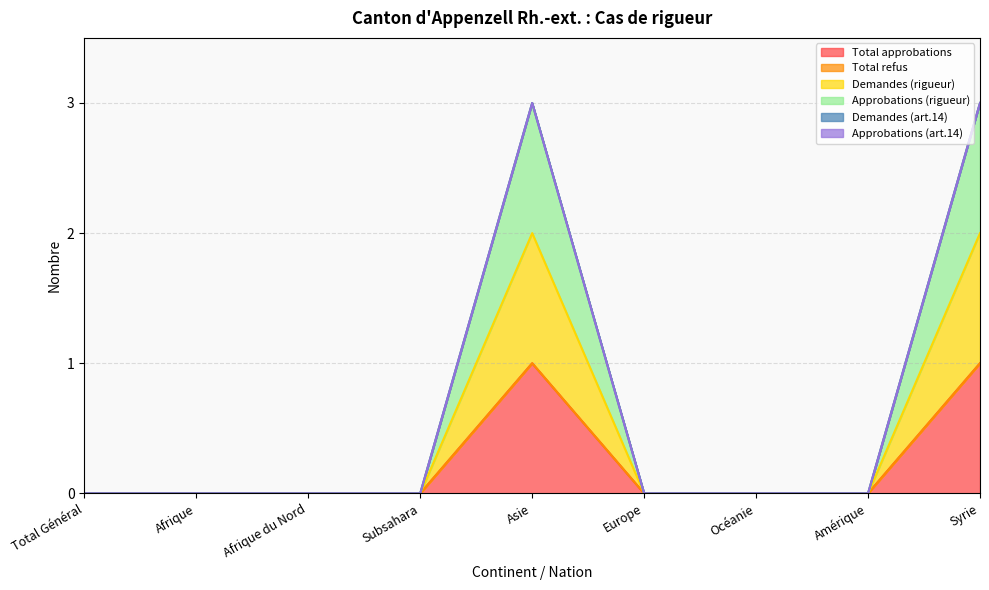

Where is the first local maximum for Total approbations?

Asie